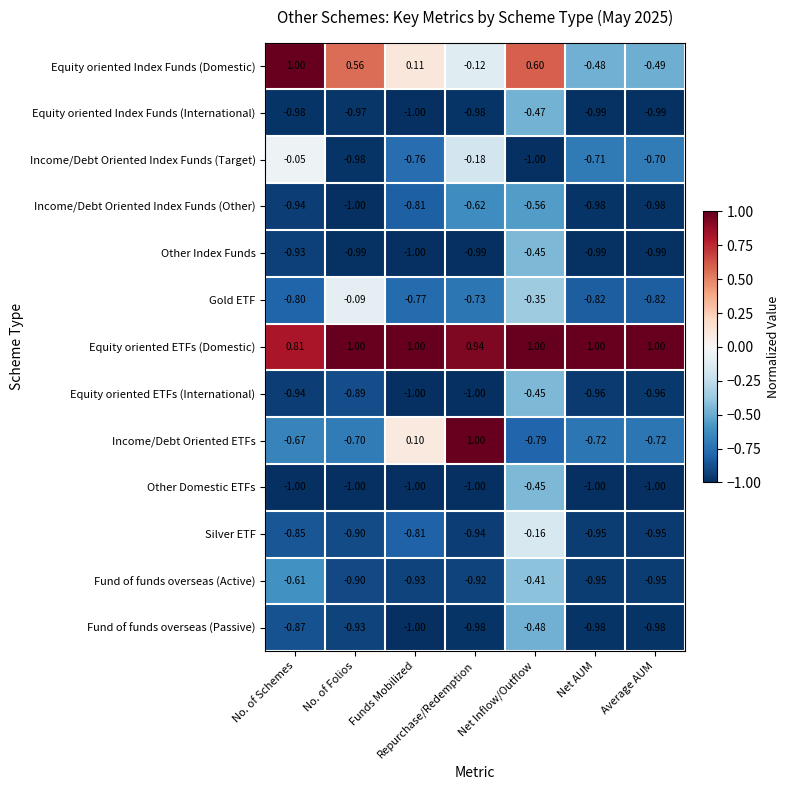

How many distinct data groups are displayed?

13